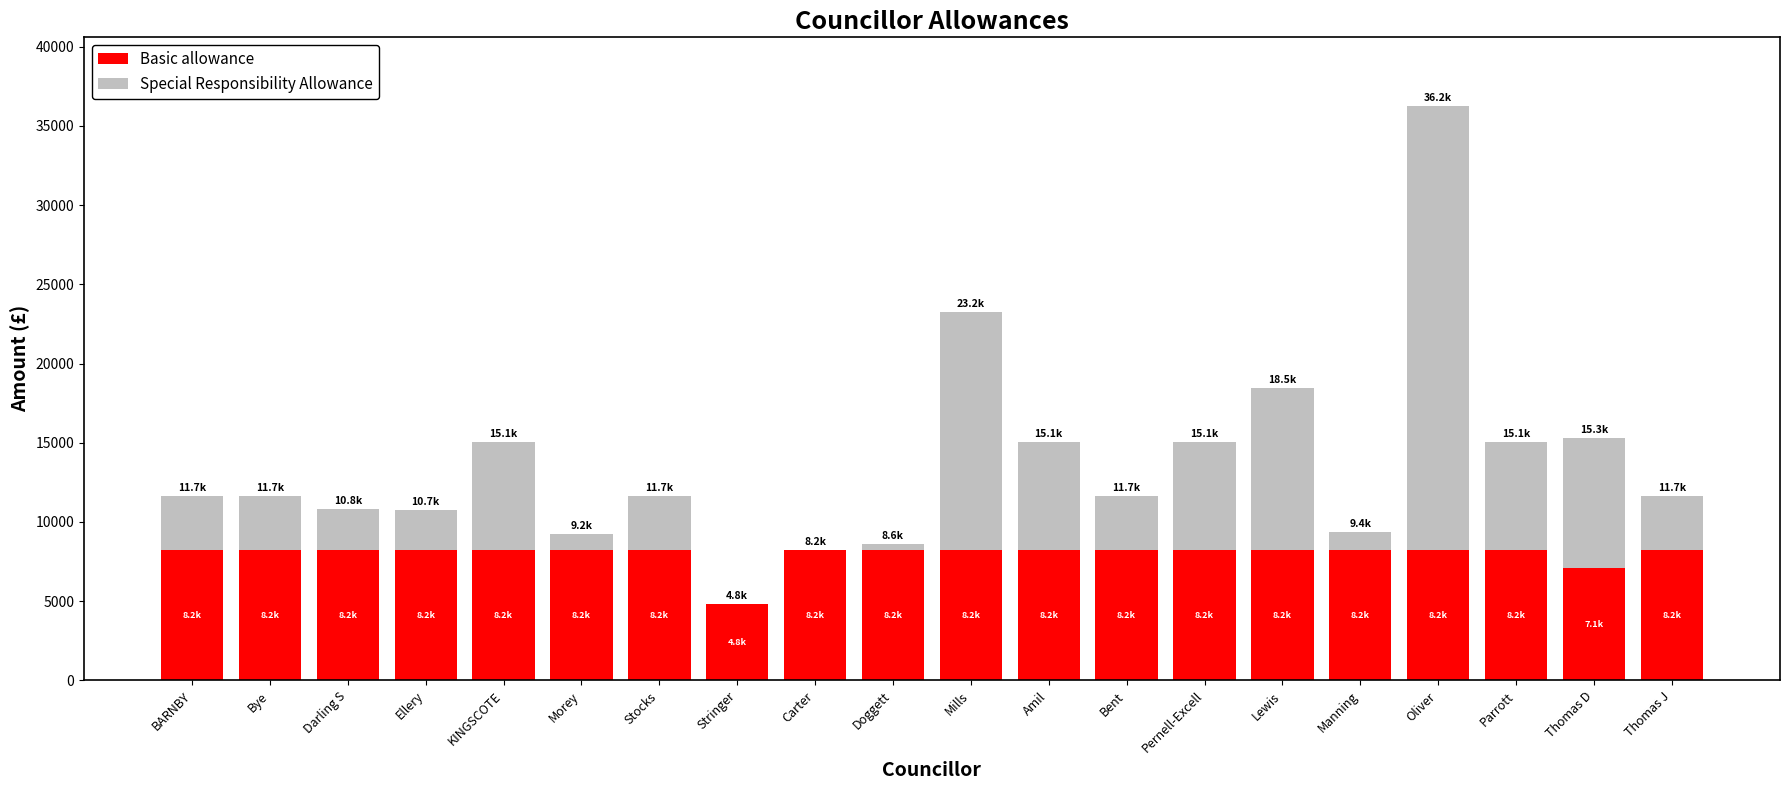

What is the sum of all Basic allowance values?

160357.8